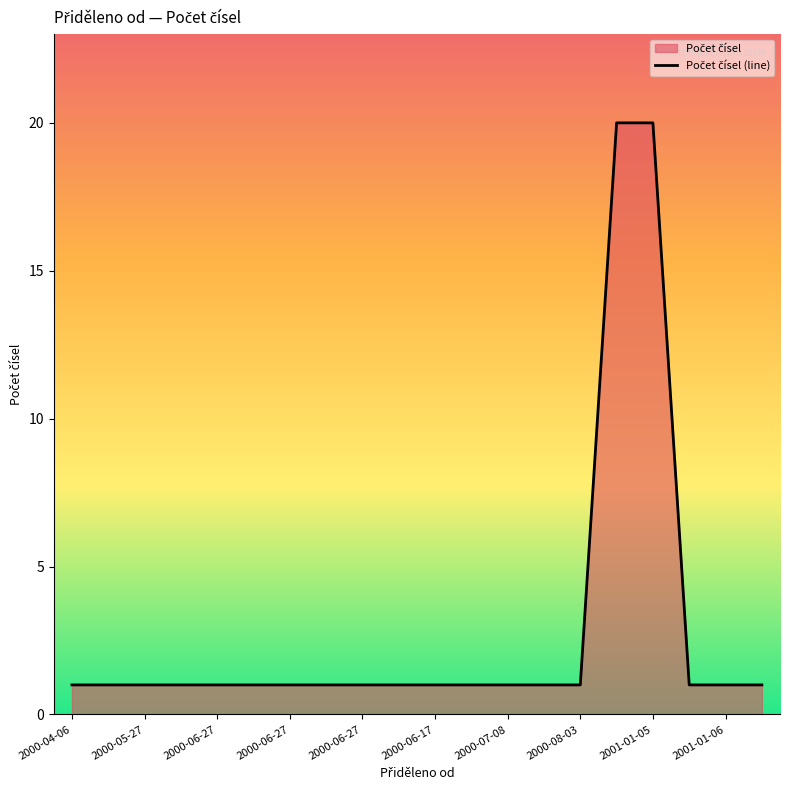

True or false: the data shows 20 at 2001-01-05.

True